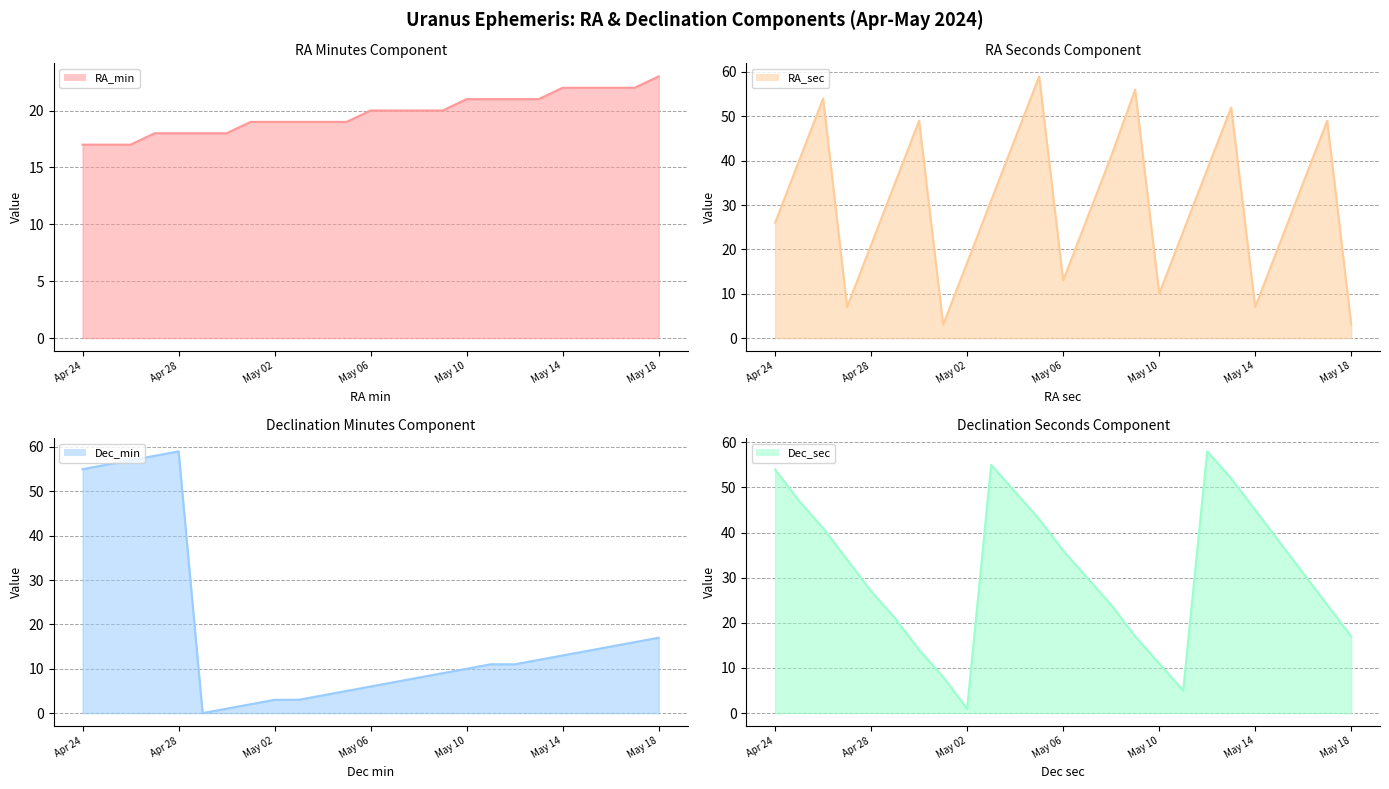

True or false: RA_sec line has more than 0 points higher than both neighbors.

True